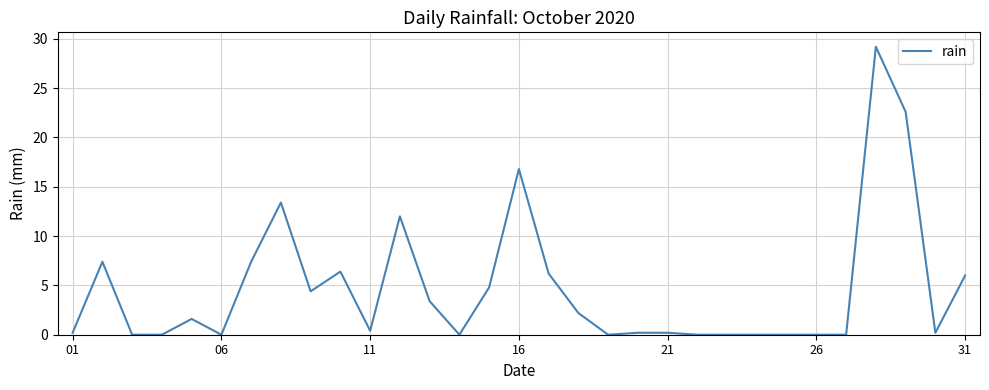

What is the difference between the maximum and second lowest values?

29.2